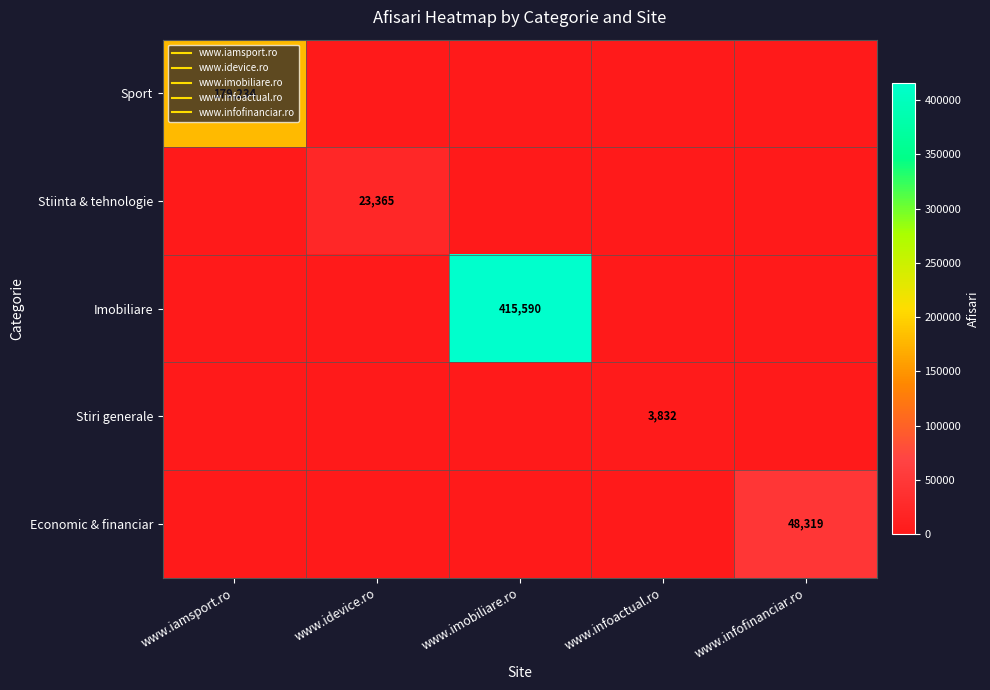

What is the spread (max minus min) of values at www.infoactual.ro?

3832